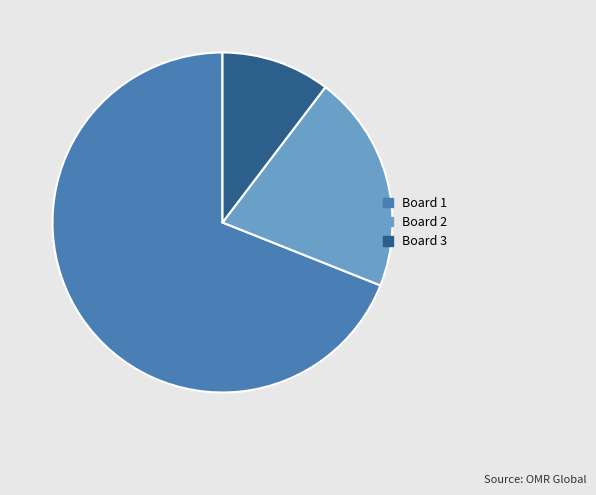

True or false: Board 2 accounts for 34% of the total.

False